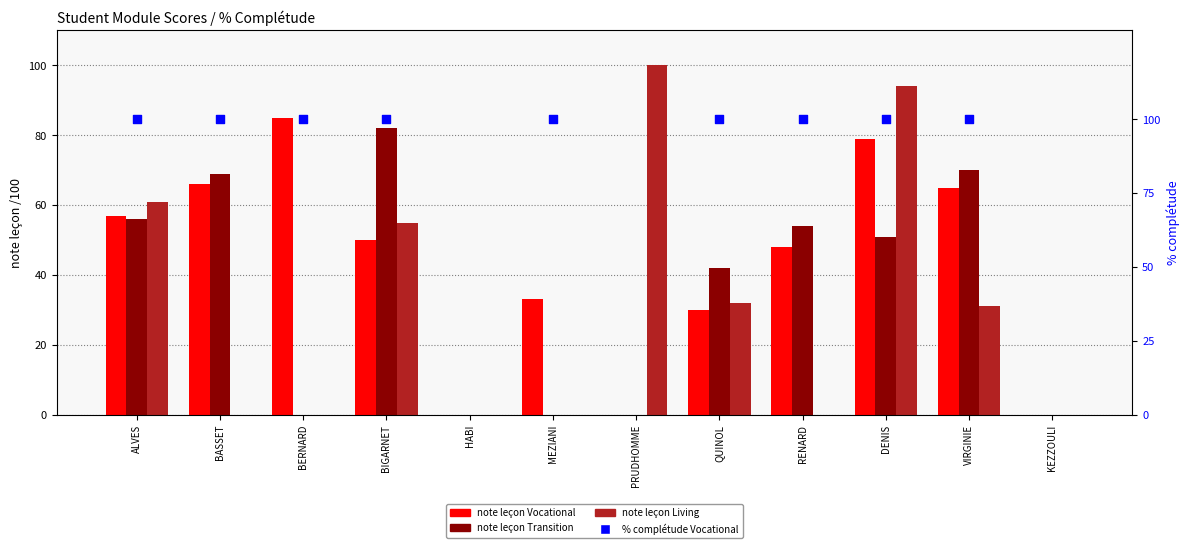

Which series has the widest spread of Y values?

note leçon Living